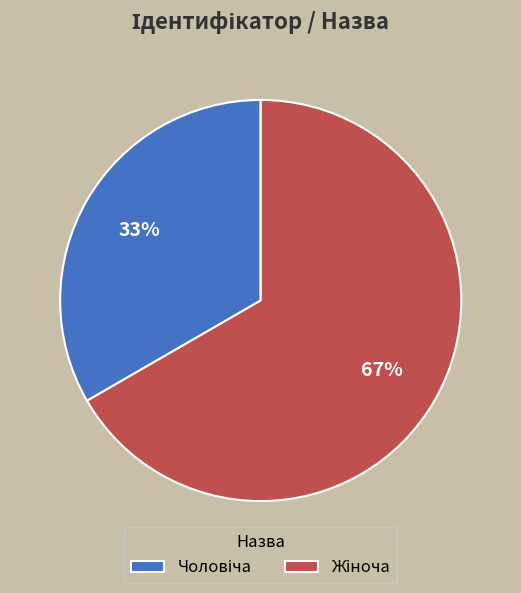

To the nearest percent, what is the average slice percentage?

50%